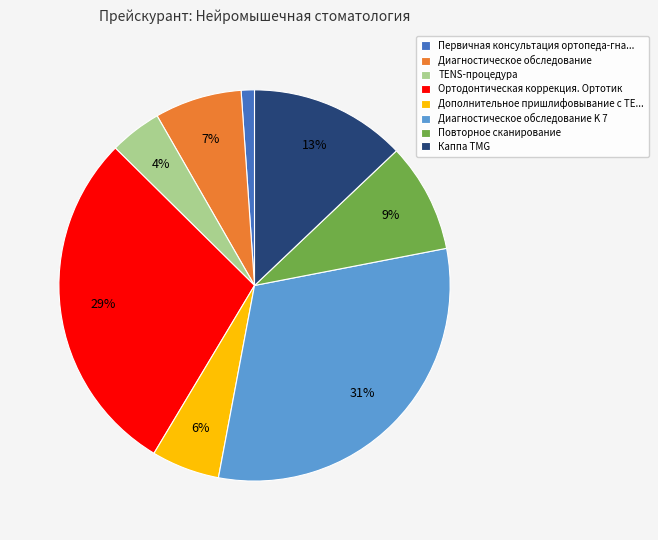

Count the number of slices in the pie.

8